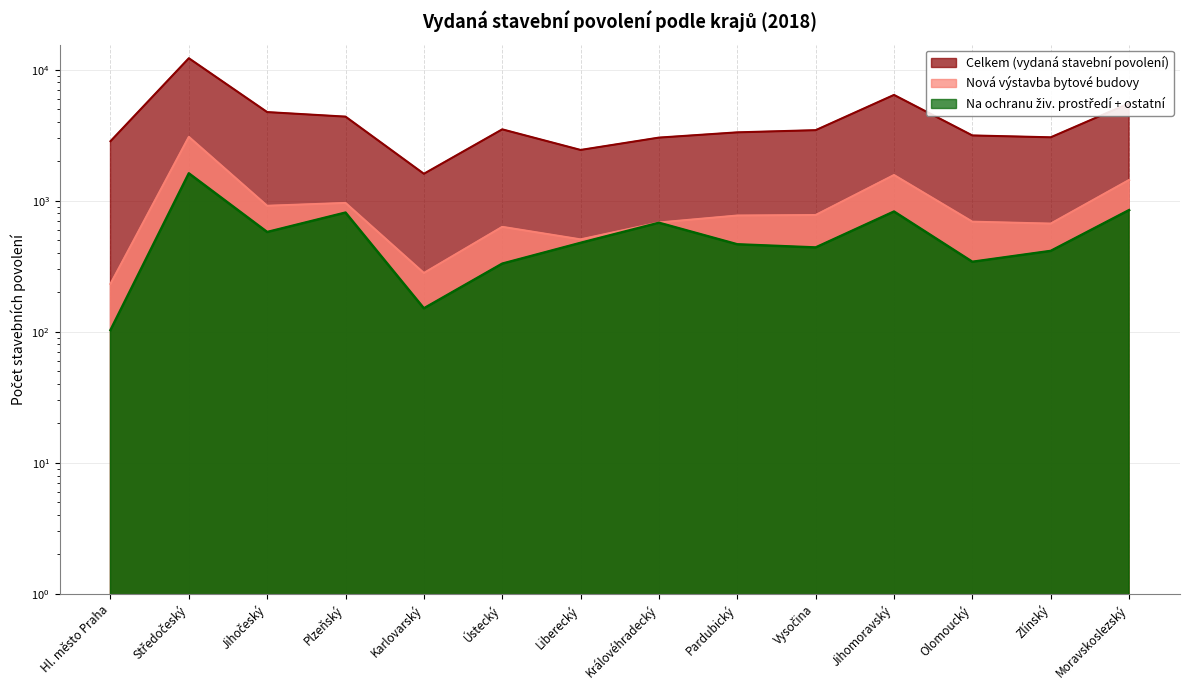

What is the total value across all series at Královéhradecký?

4393